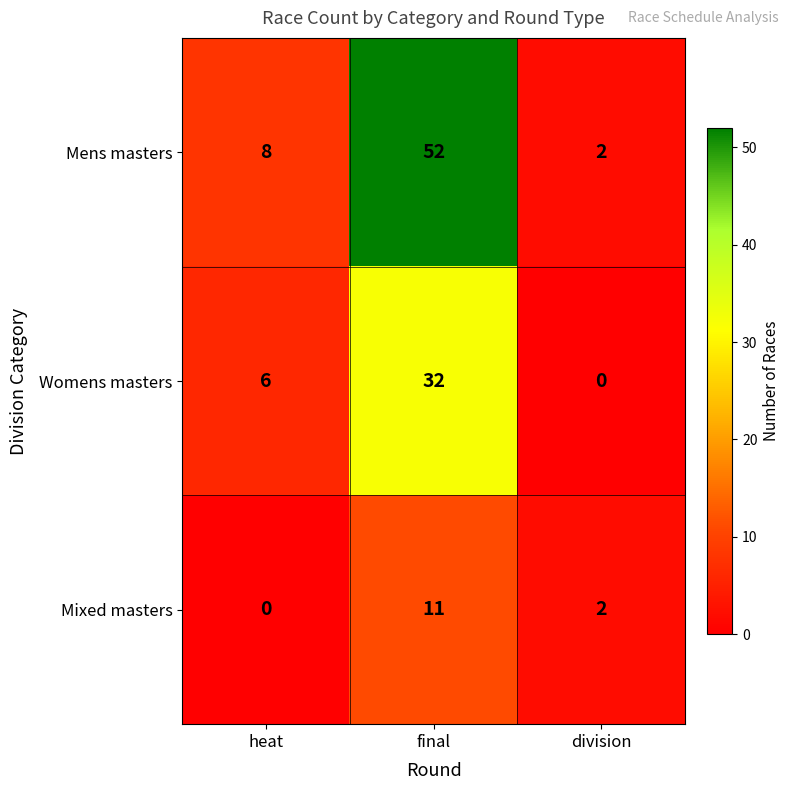

What is the sum of all Mixed masters values?

13